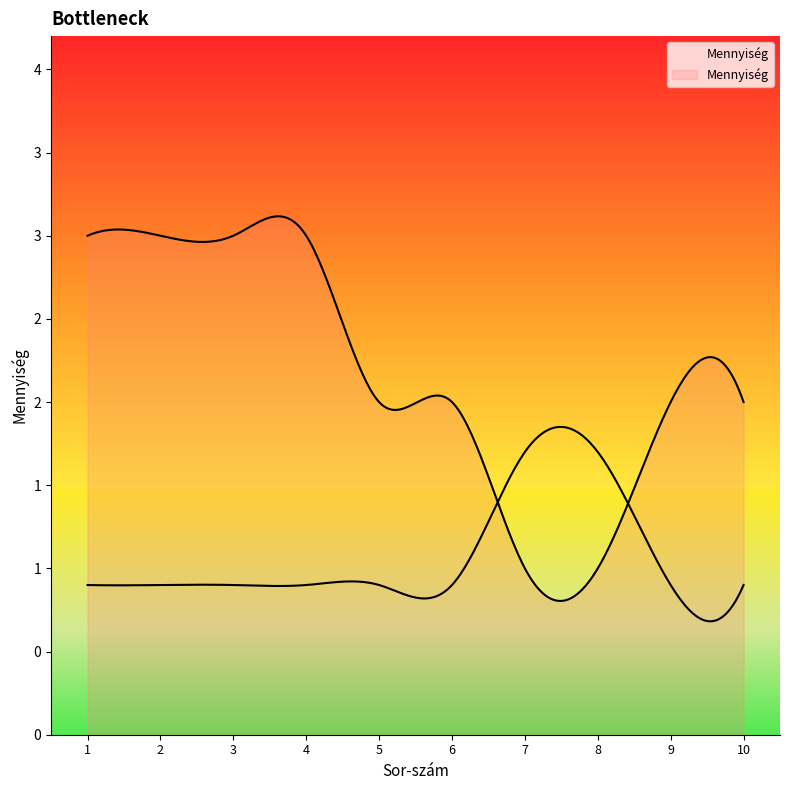

True or false: the data shows 3 at 4.

True